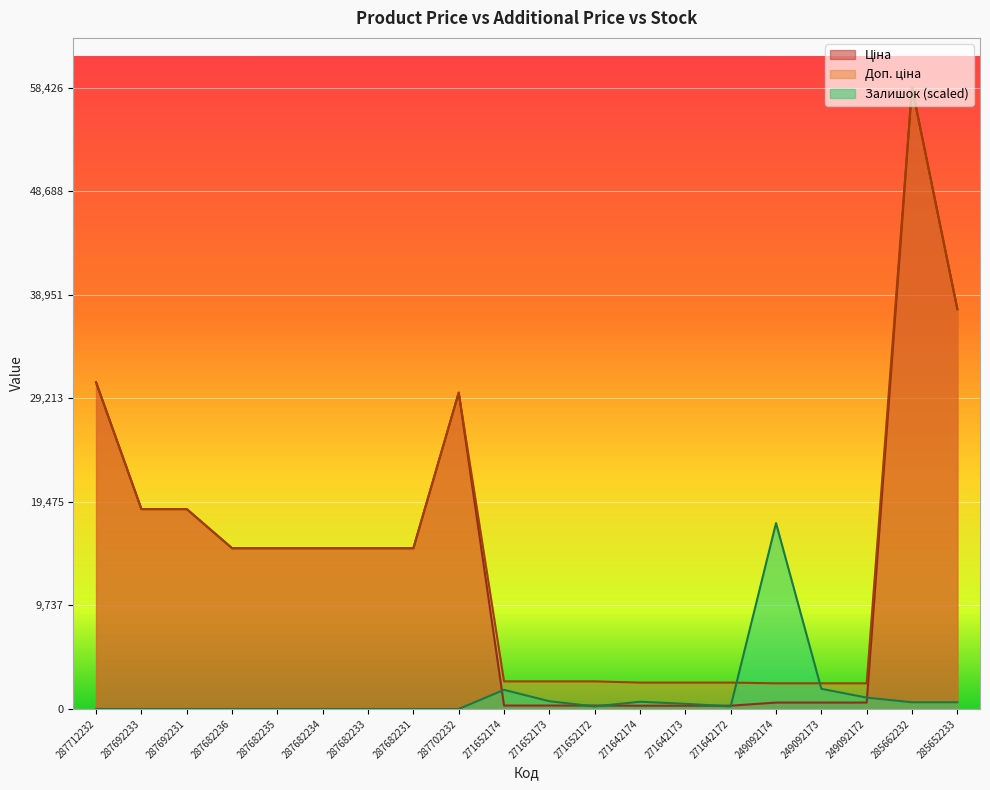

At how many categories does at least one series exceed 38141?

1